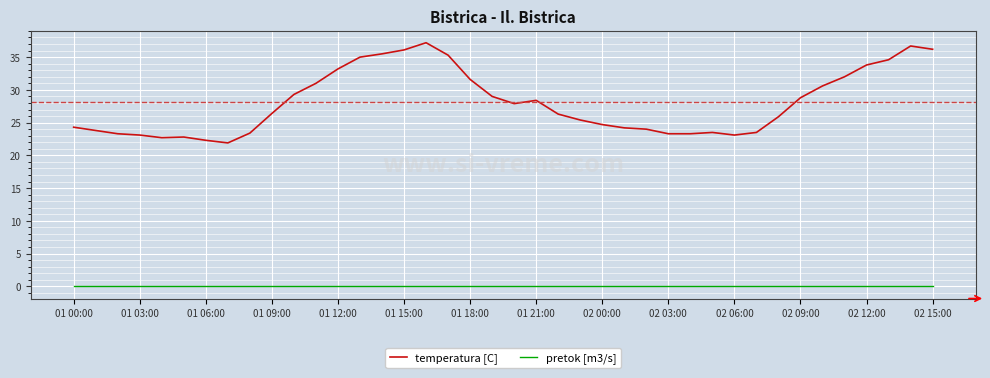

List the series in order of their peak value, highest first.

temperatura [C], pretok [m3/s]